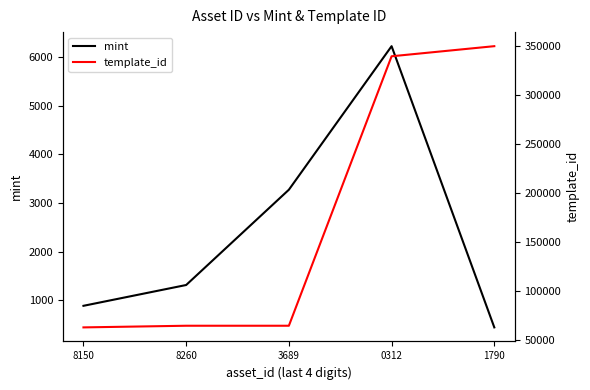

The value of template_id at 8260 is 14210. True or false?

False